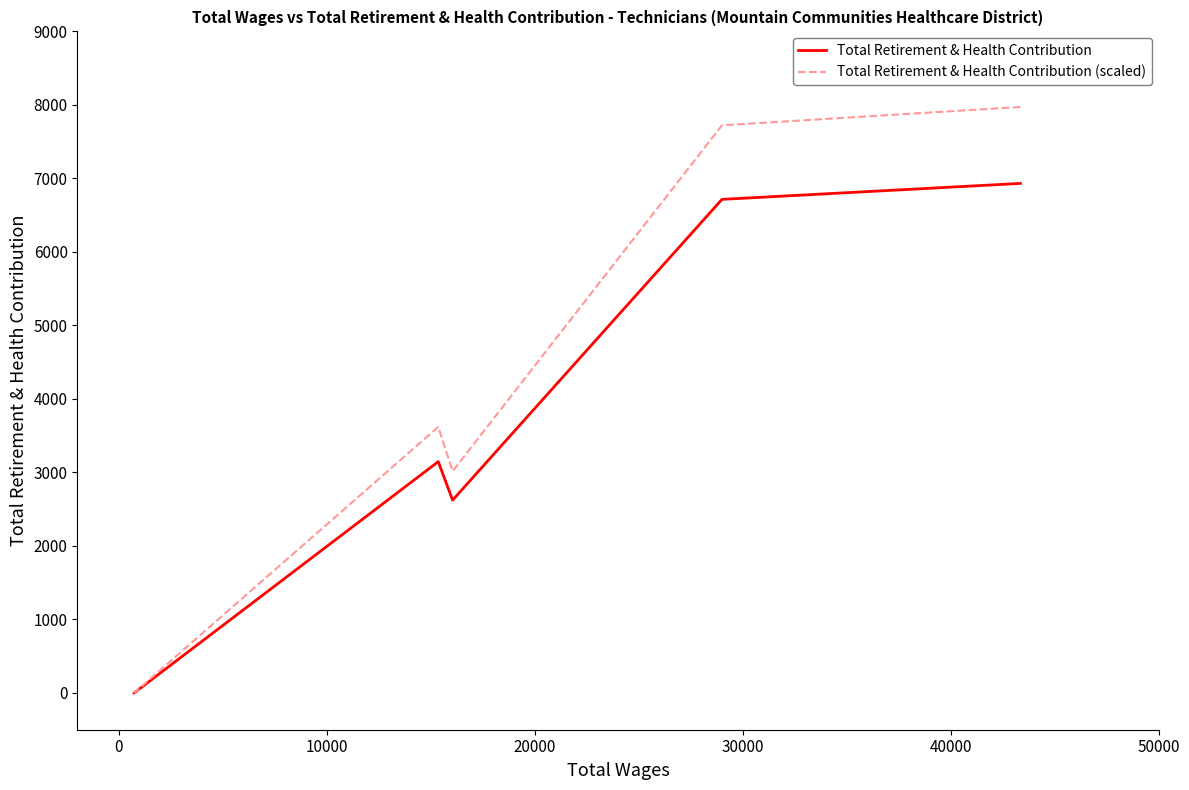

True or false: Total Retirement & Health Contribution and Total Retirement & Health Contribution (scaled) intersect in this chart.

False